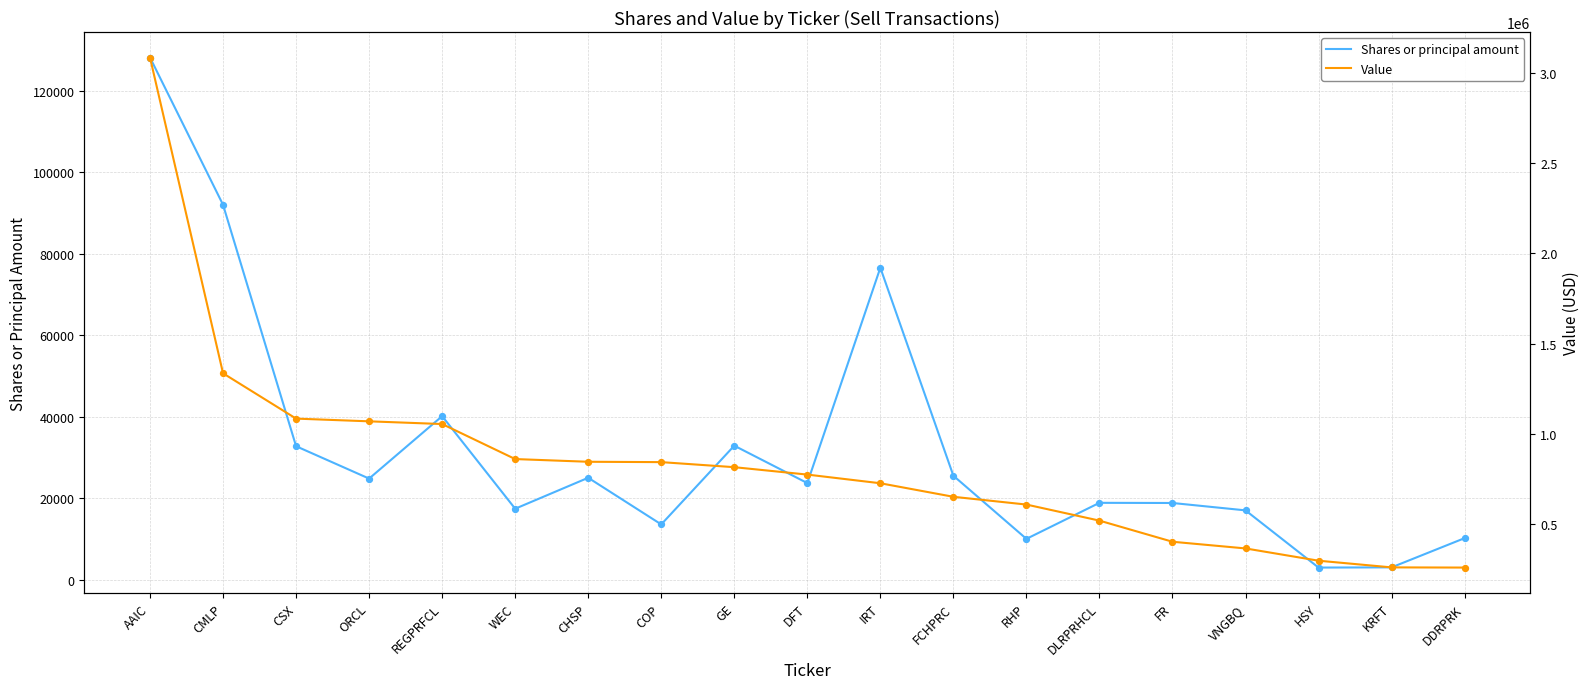

What are all the series names shown in the legend?

Shares or principal amount, Value